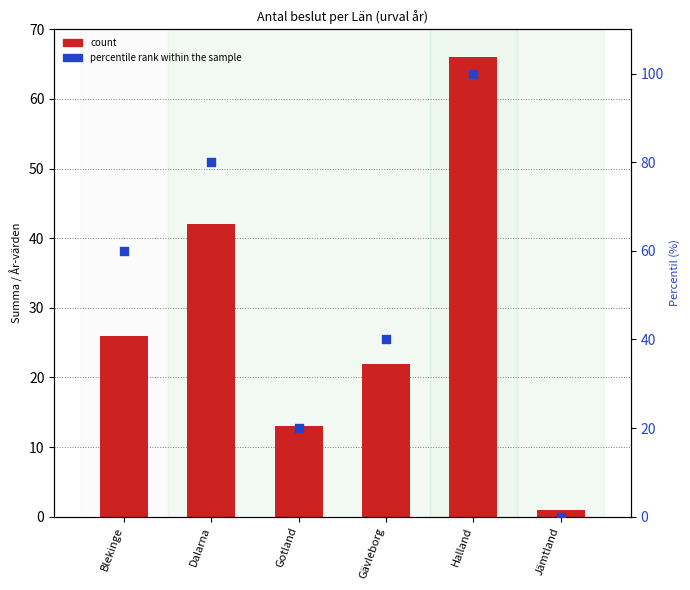

At how many categories does at least one series exceed 65?

2